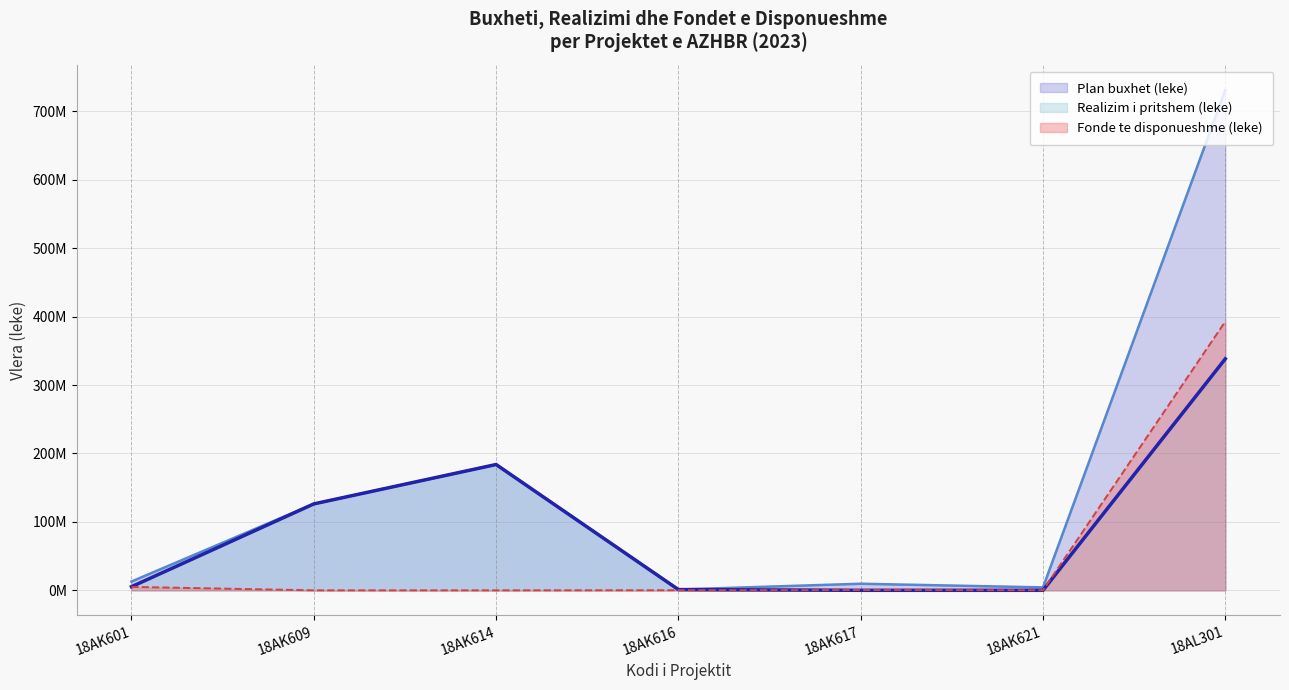

Which series has the largest total across all categories?

Plan buxhet (leke)